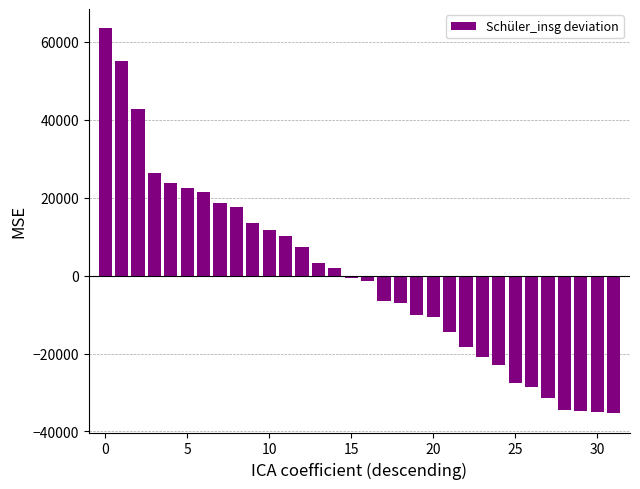

What is the greatest value displayed?

63485.1